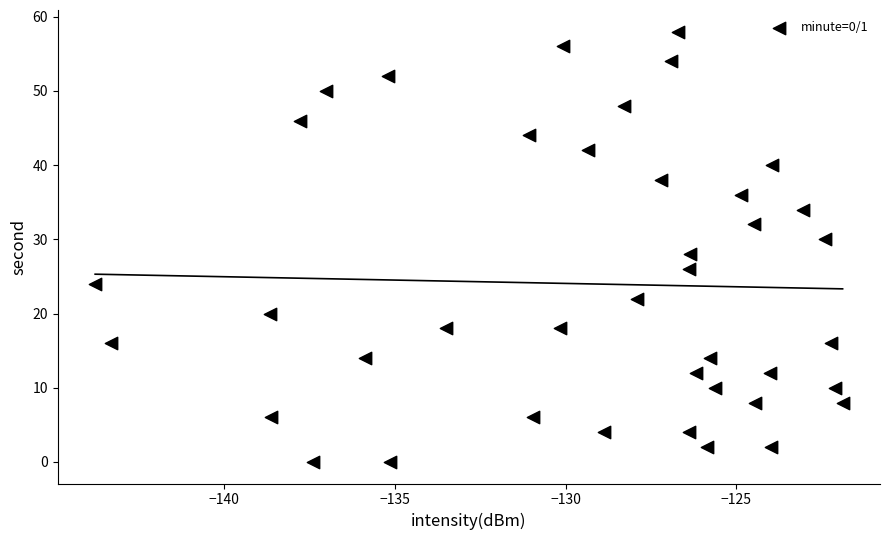

What is the range of Y values (max minus min)?

58